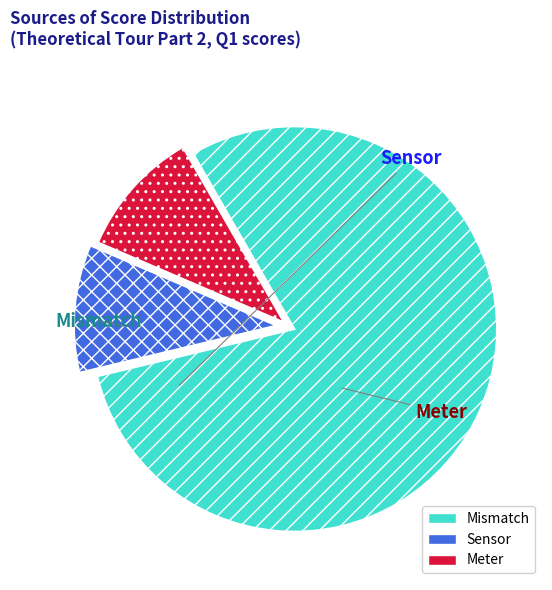

Does any single category account for the majority?

Yes